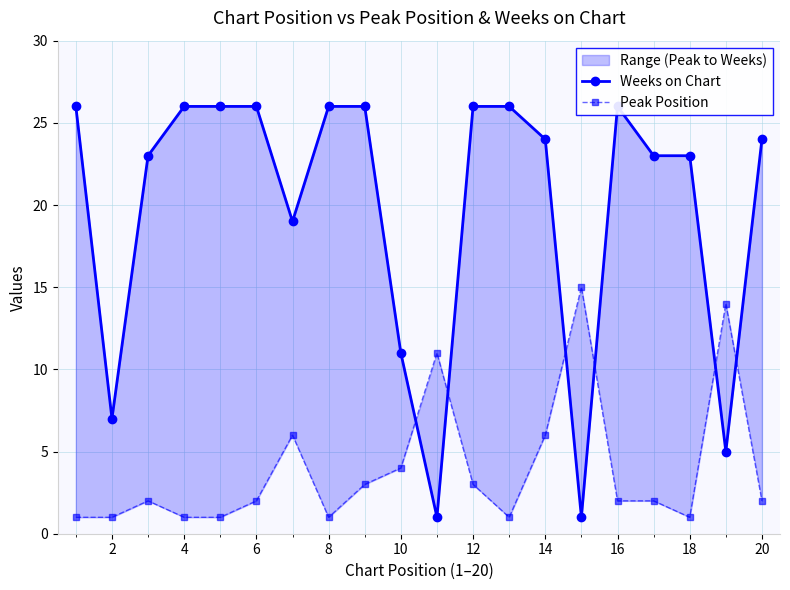

How many intersections are there between Peak Position and Weeks on Chart?

6